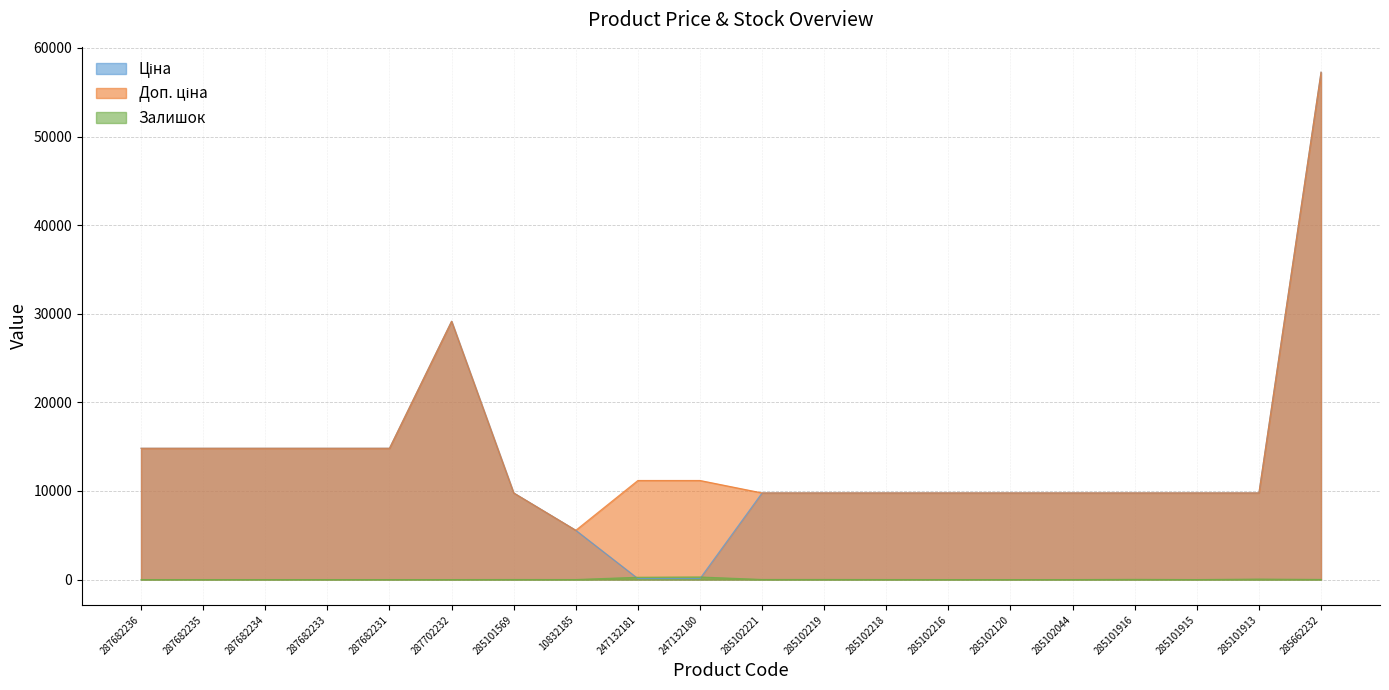

The value of Ціна at 287682234 is 14817.6. True or false?

True